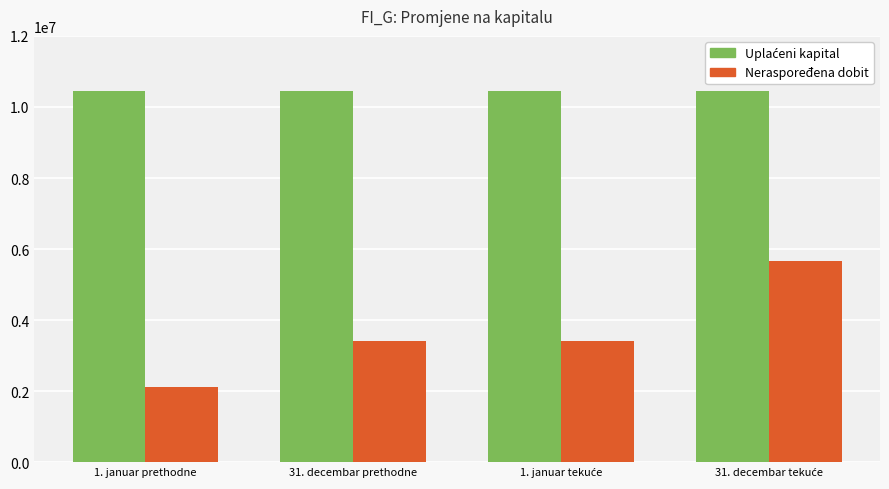

What is the label of the 1st bar from the left?

1. januar prethodne